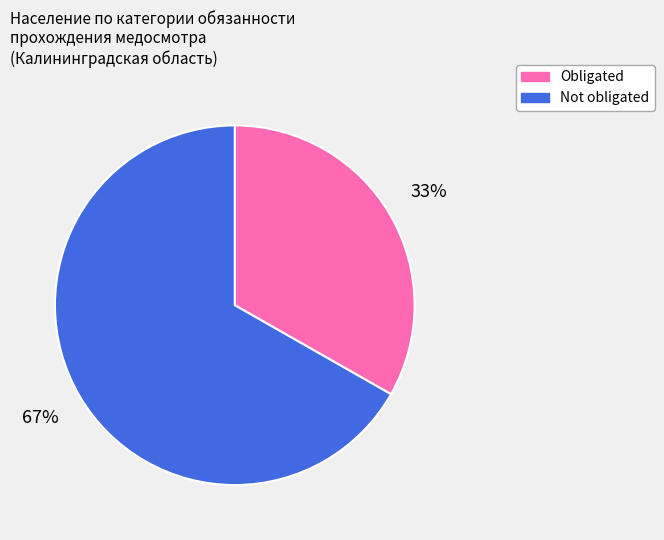

To the nearest percent, what is the average slice percentage?

50%